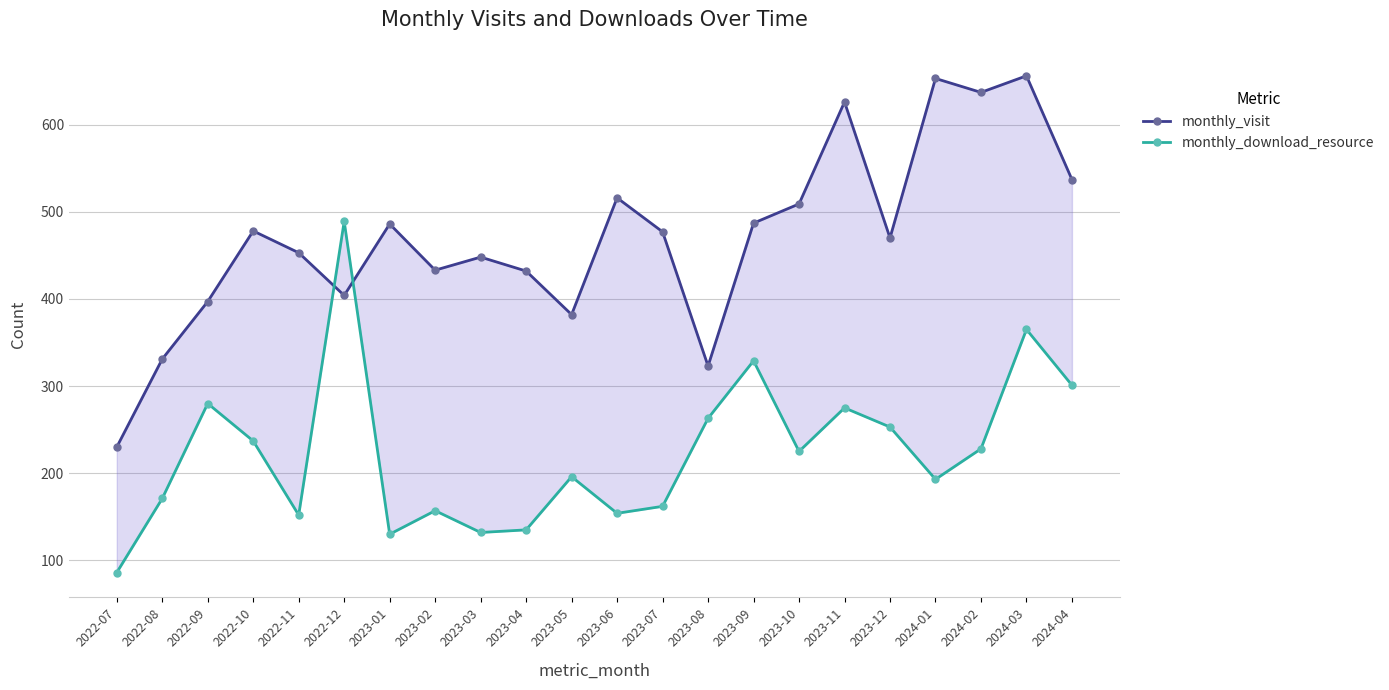

What is the label of the 5th point from the left?

2022-11